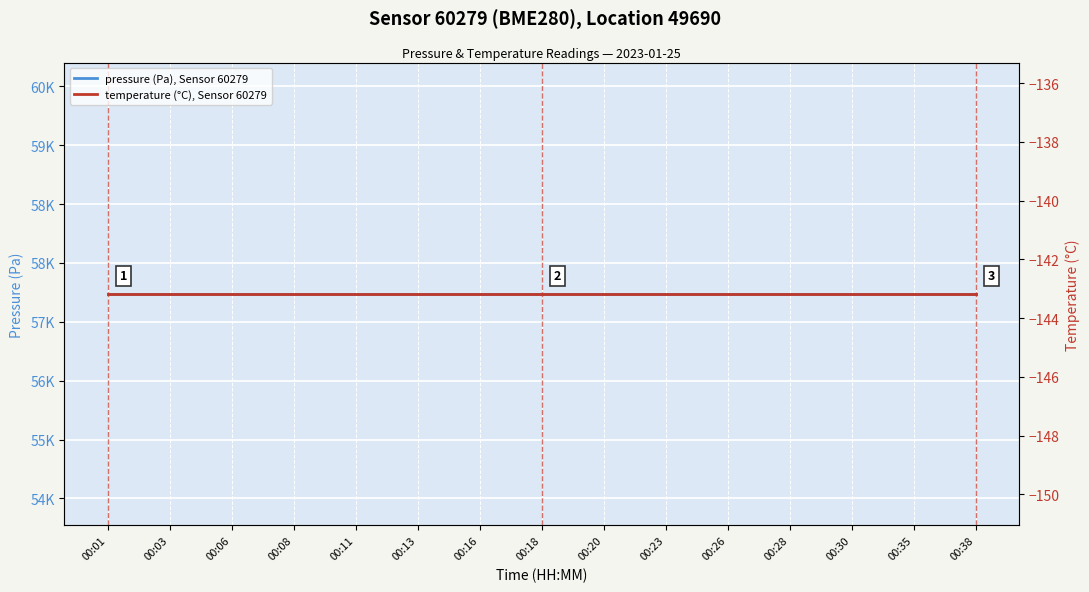

True or false: temperature (°C), Sensor 60279 and pressure (Pa), Sensor 60279 intersect in this chart.

False